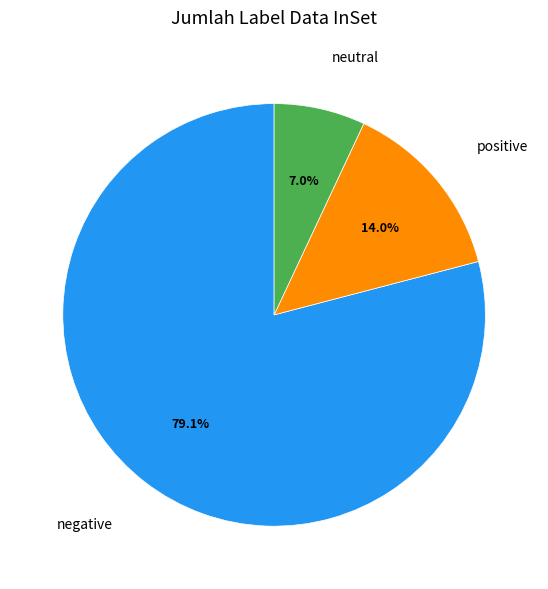

Is there any slice that represents more than half of the pie?

Yes